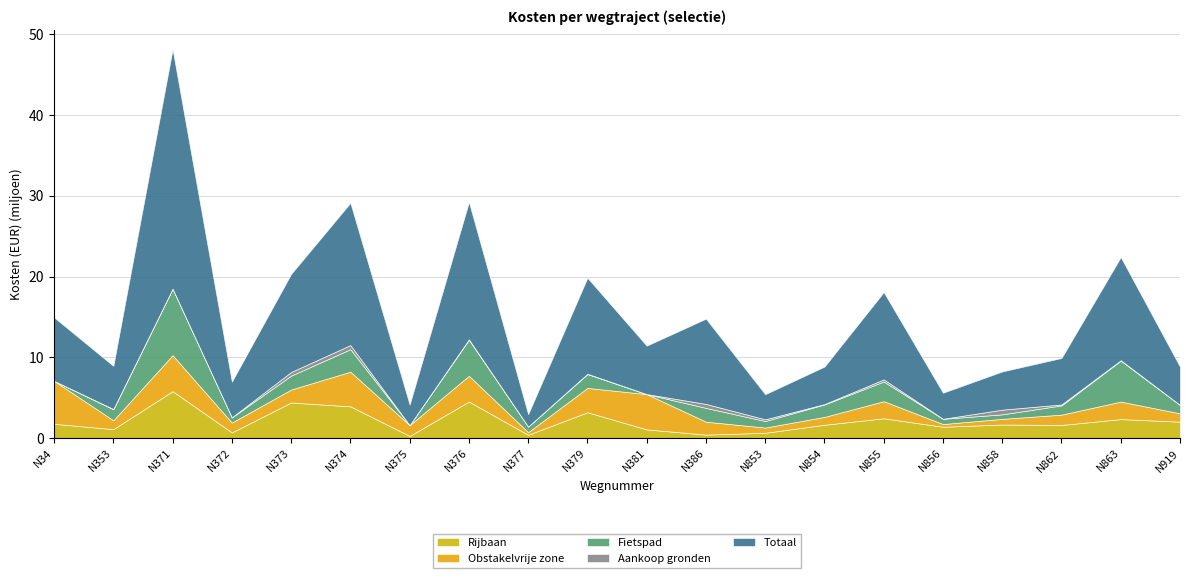

Where is the first local minimum for Aankoop gronden?

N371